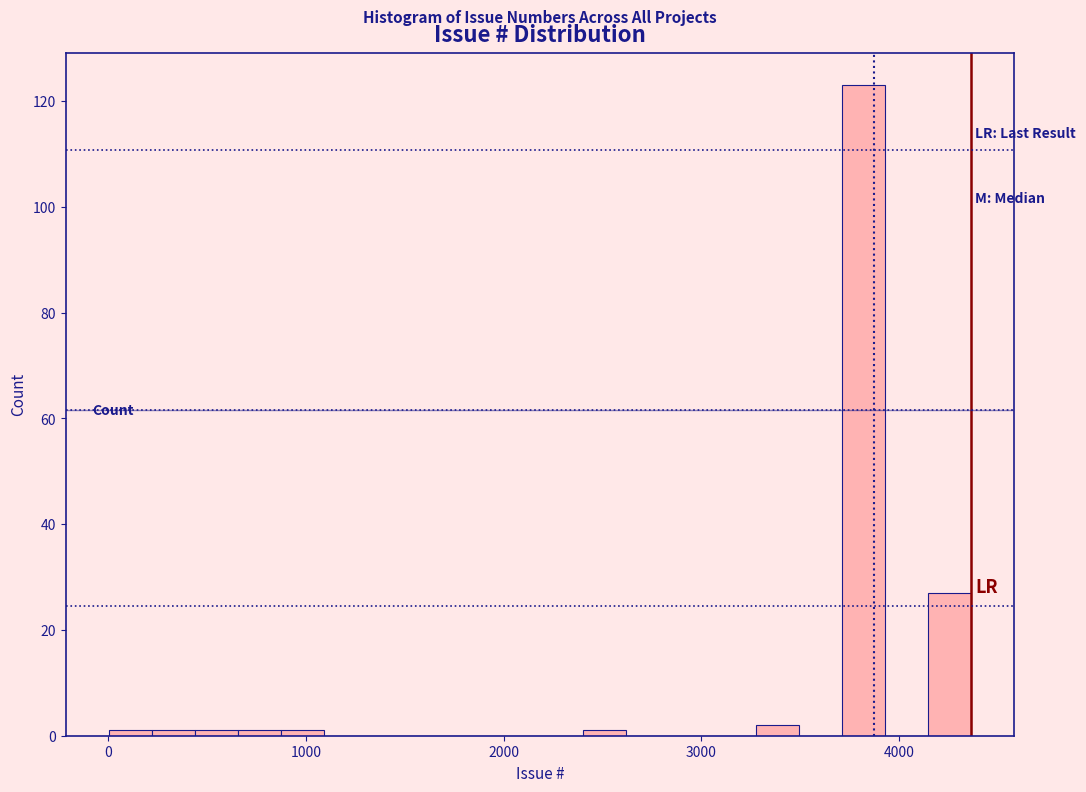

Read against the x-axis, roughly where is the centre of the tallest bar?

3800